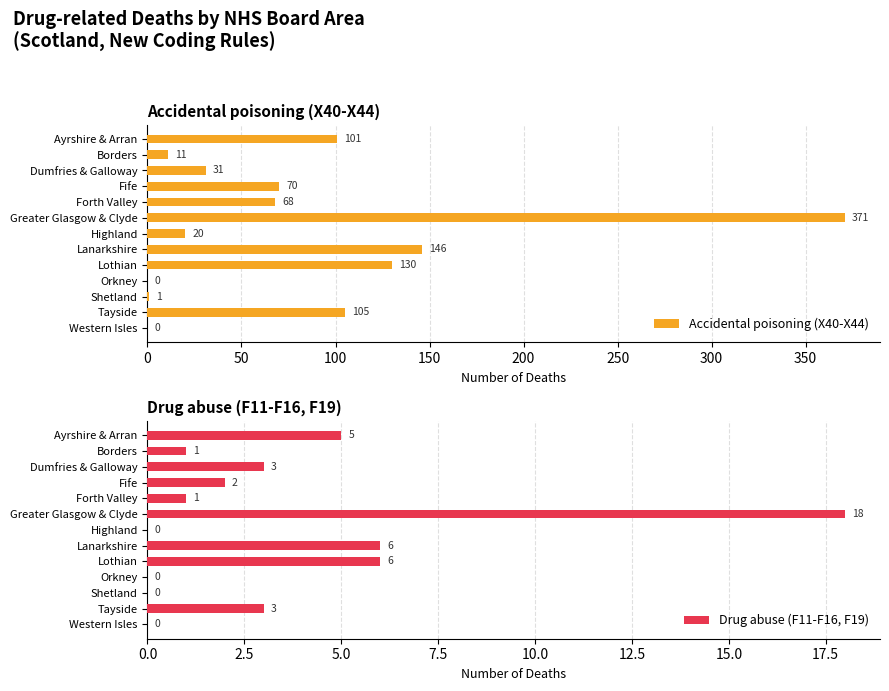

The value of Accidental poisoning (X40-X44) at Dumfries & Galloway is 31. True or false?

True